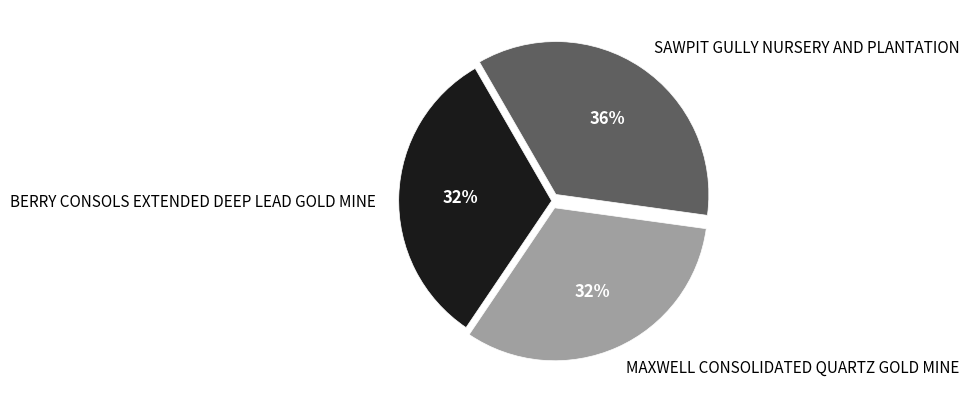

Count the number of slices in the pie.

3